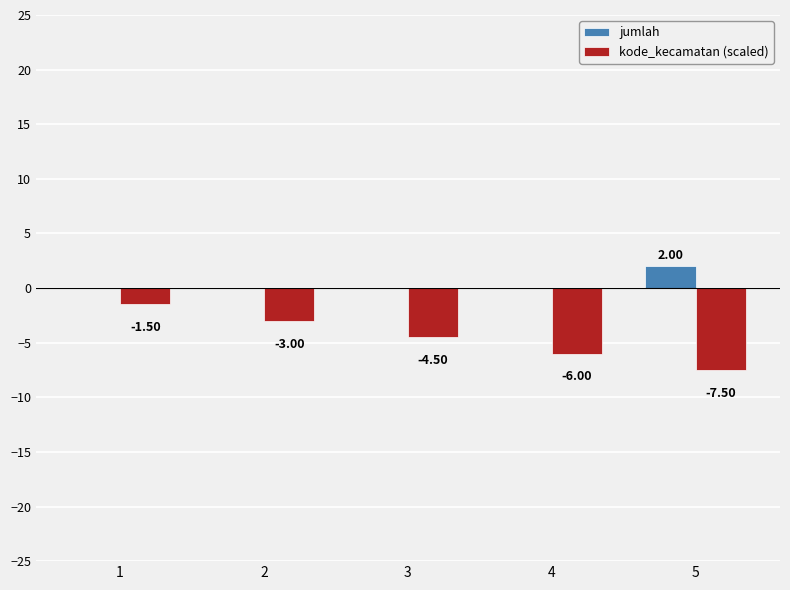

Which series has the widest spread of values?

kode_kecamatan (scaled)